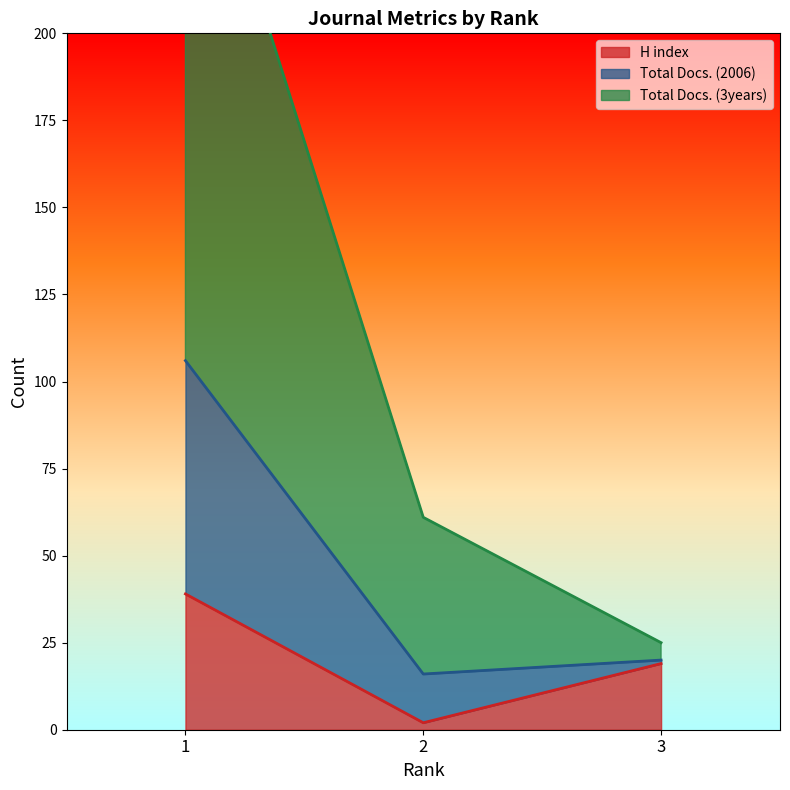

True or false: Total Docs. (2006) has a value of 40 at 2.

False